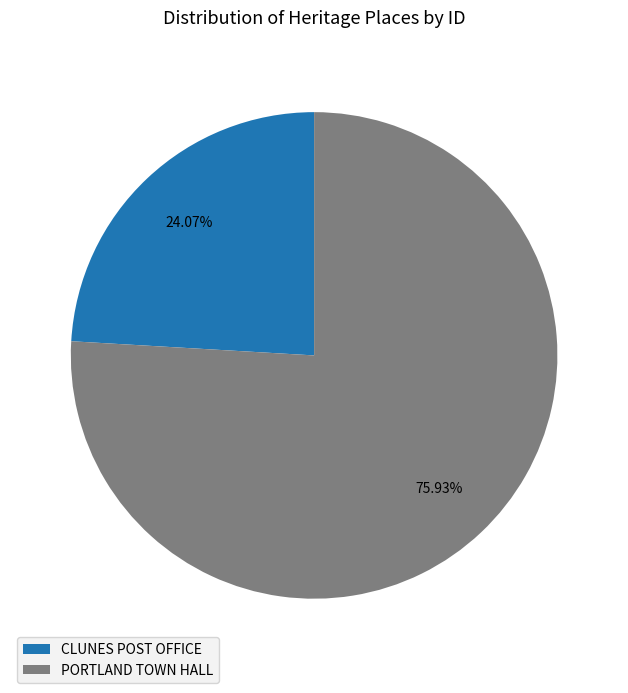

Rank the categories by value from lowest to highest.

CLUNES POST OFFICE, PORTLAND TOWN HALL